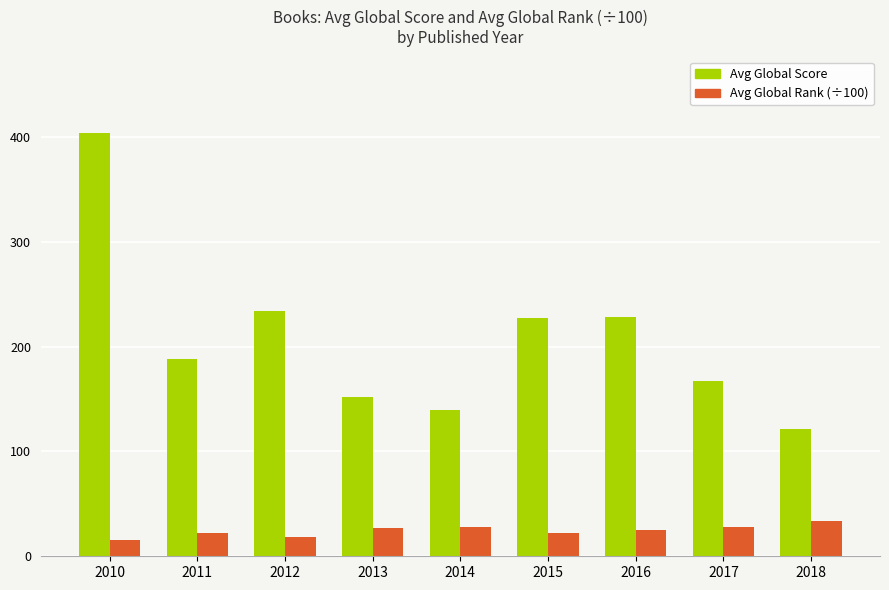

Count the number of categories in the chart.

9